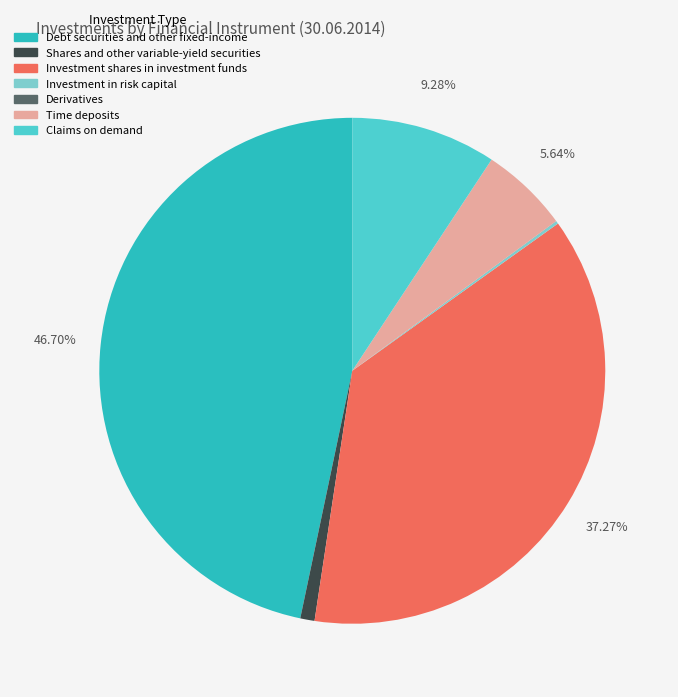

Is it true that Shares and other variable-yield securities is 1% of the pie?

True